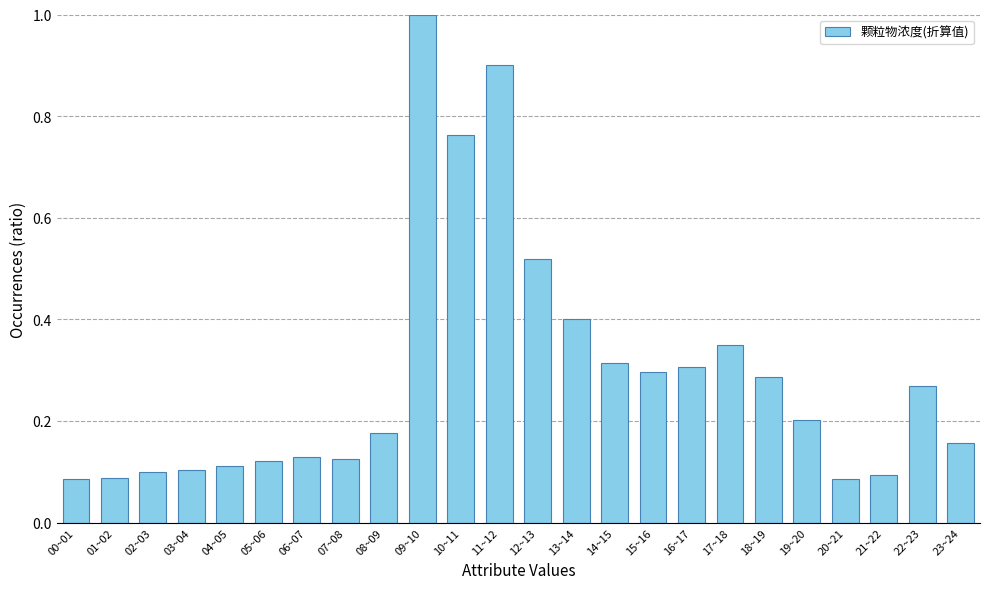

What is the difference between the maximum and minimum values?

0.9